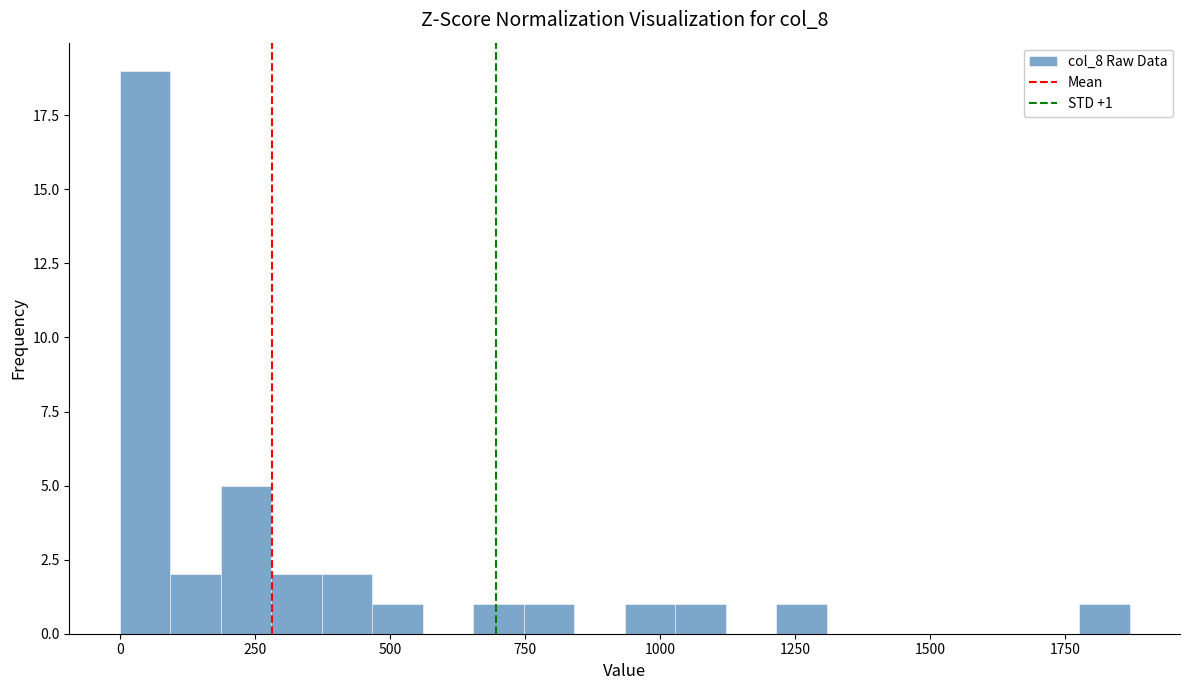

Read against the x-axis, roughly where is the centre of the tallest bar?

50